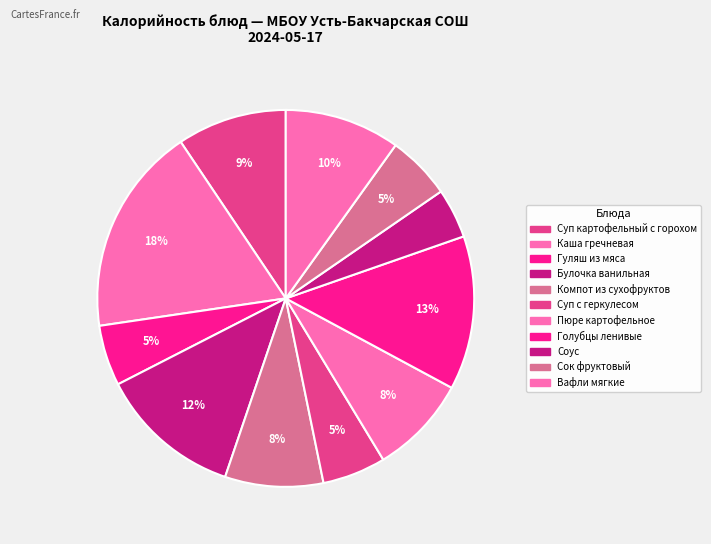

Is there any slice that represents more than half of the pie?

No